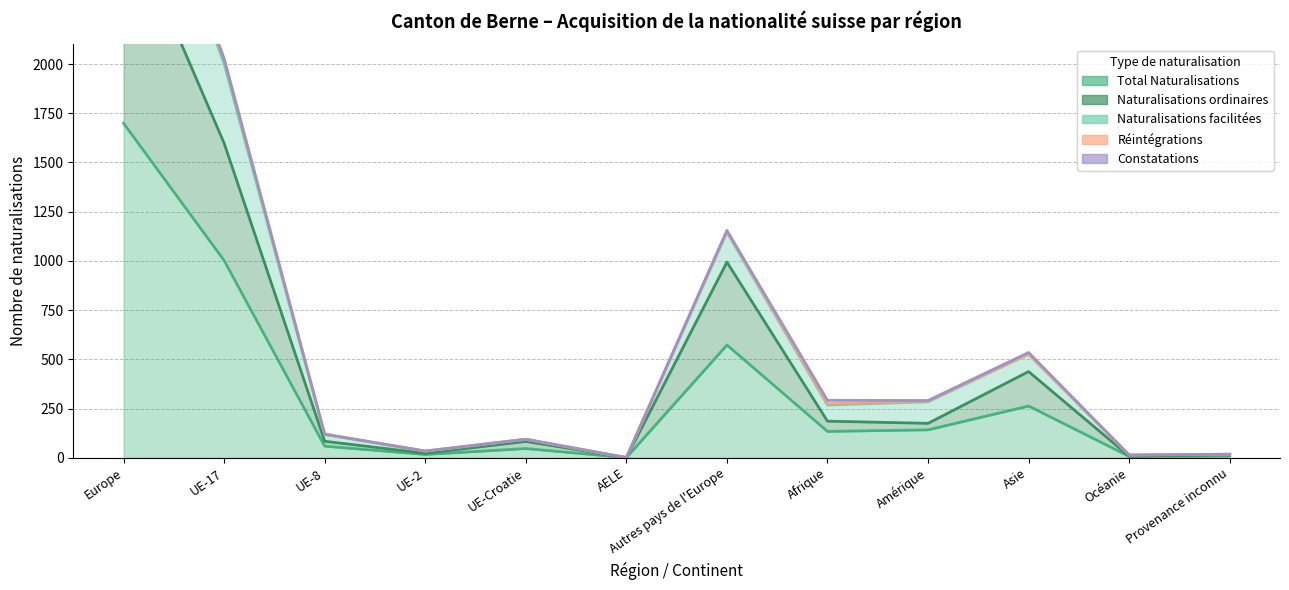

True or false: Naturalisations facilitées and Naturalisations ordinaires cross at least once.

False